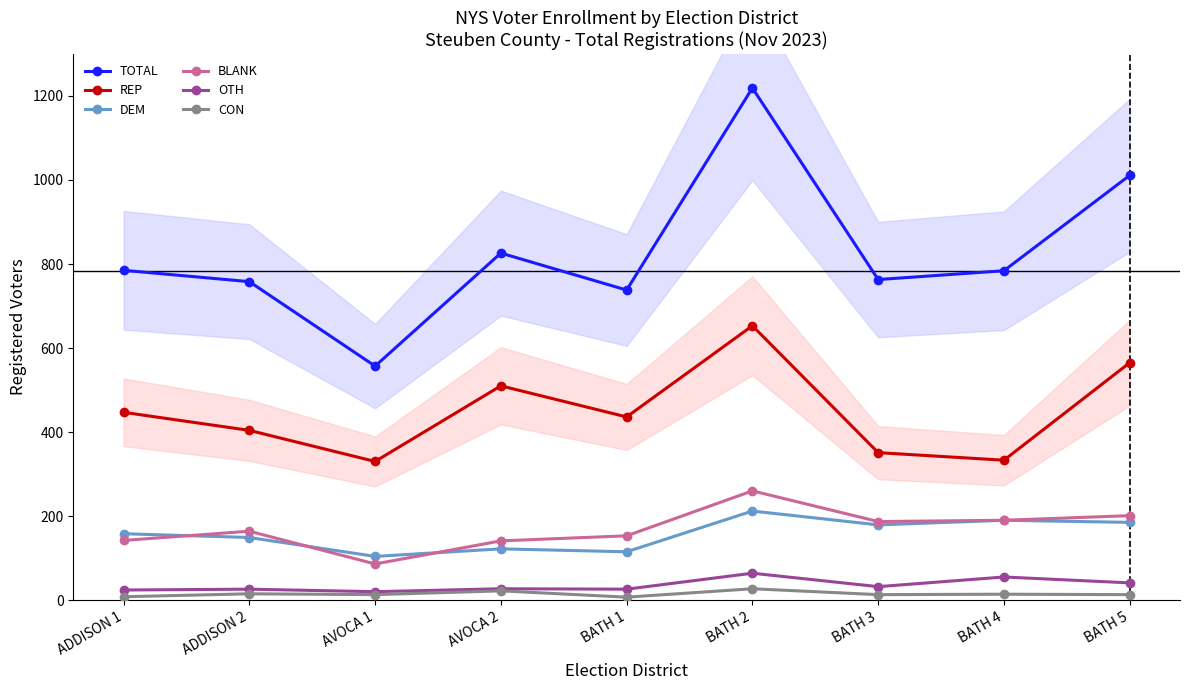

Read the REP value at BATH 3.

351